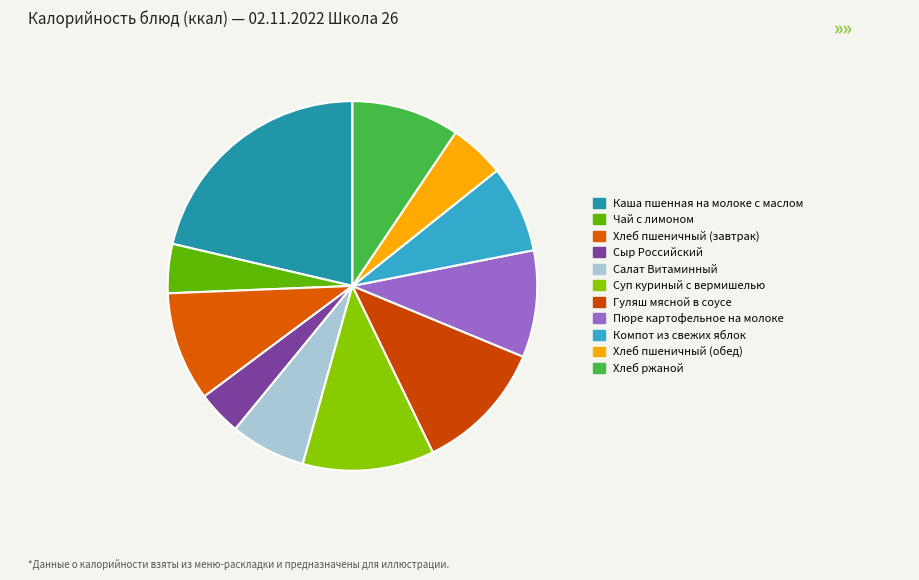

How many segments does this pie chart have?

11